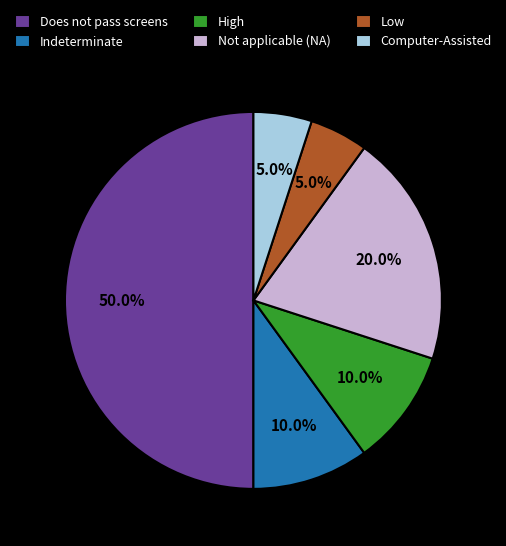

What is the total percentage of Indeterminate and Does not pass screens?

60.0%